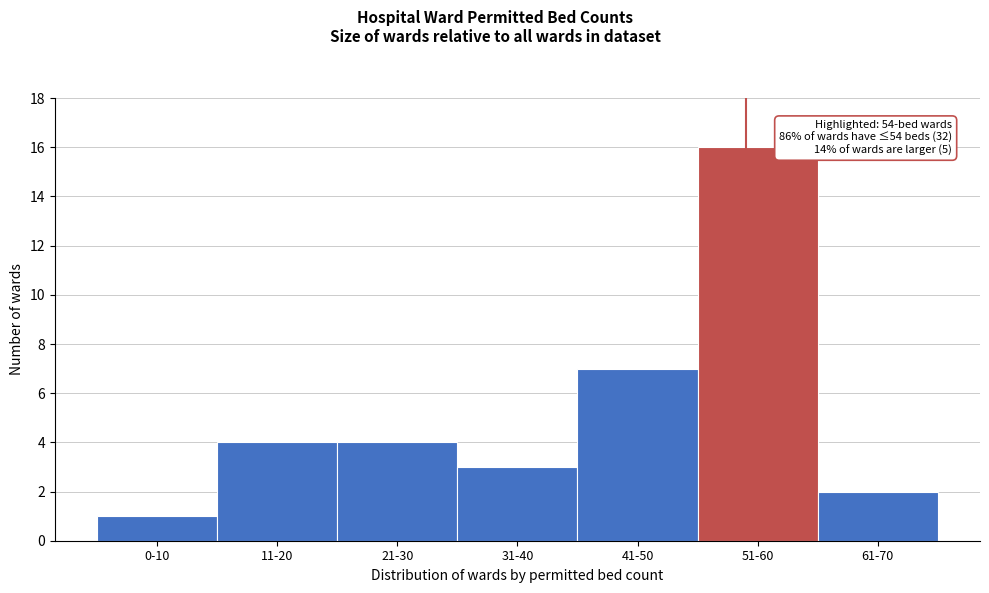

Reading left to right, transcribe all the data shown in this chart.

1	4	4	3	7	16	2